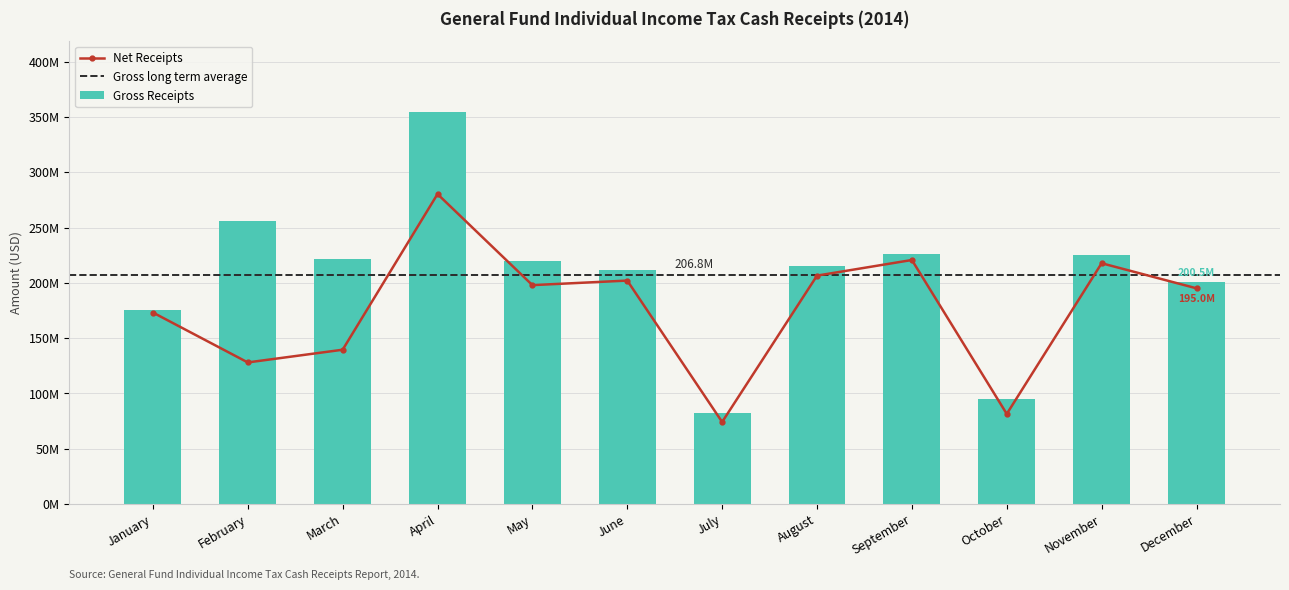

Rank the series by their maximum value, from highest to lowest.

Gross Receipts, Net Receipts